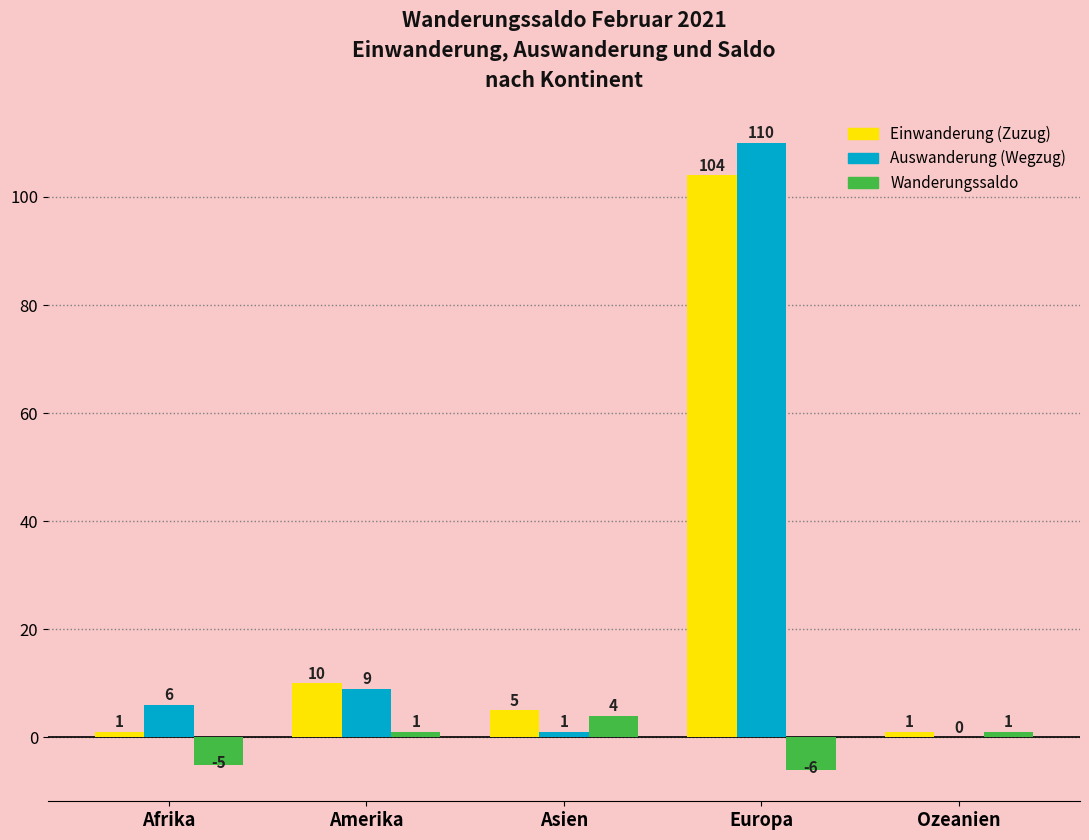

What is the maximum value shown in the chart?

110